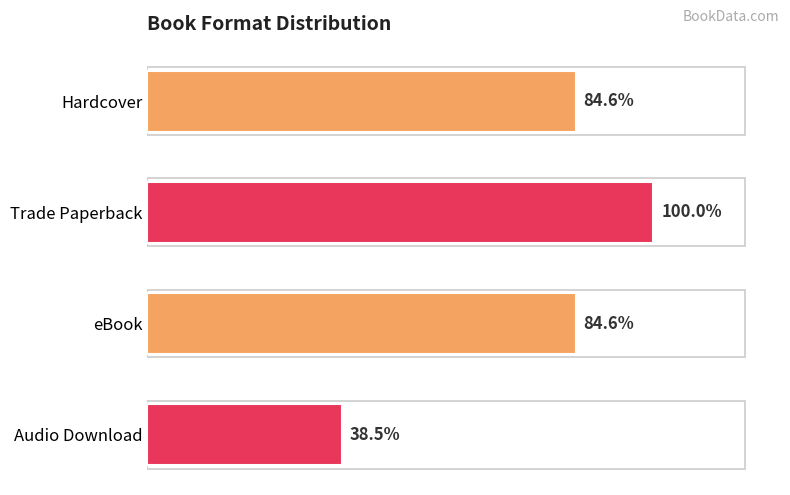

Are the bars horizontal?

Yes